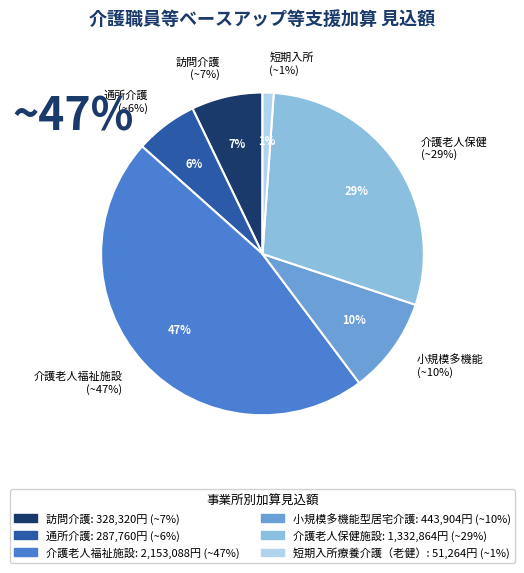

Count the number of slices in the pie.

6